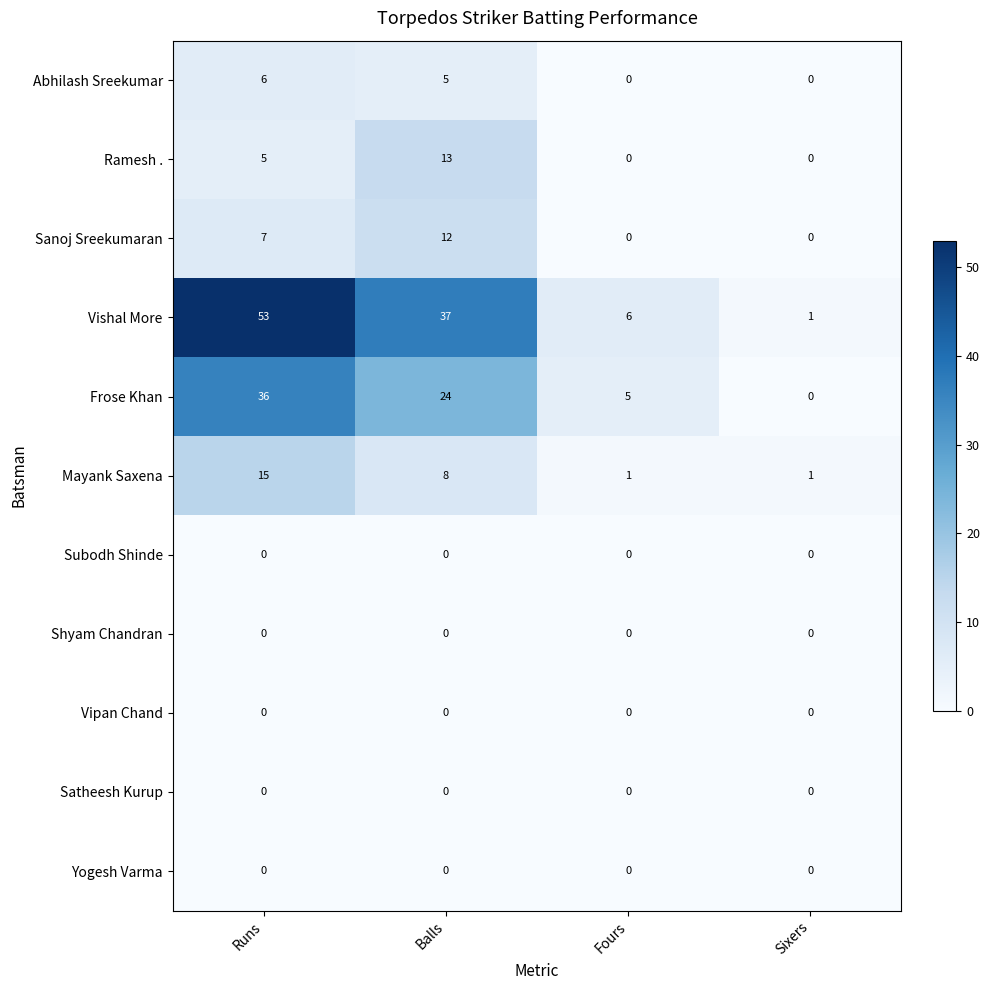

The Satheesh Kurup series shows 0 at Sixers. True or false?

True